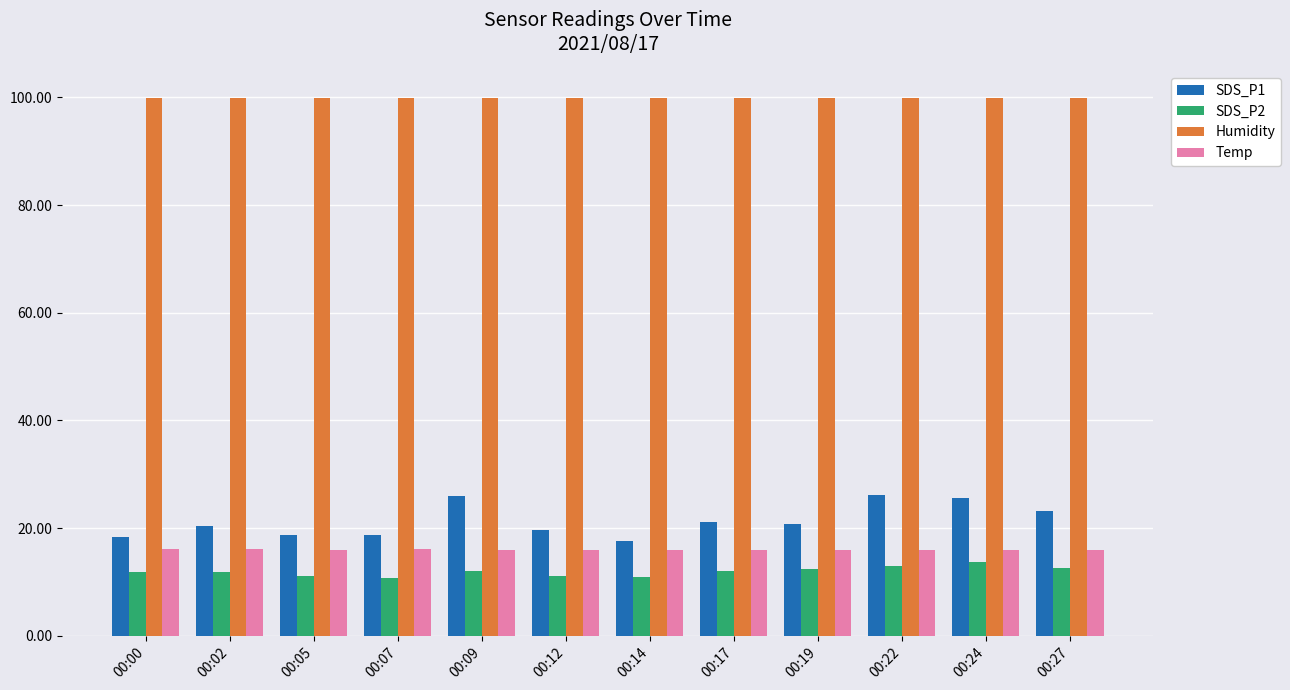

What is the smallest value displayed?

10.7